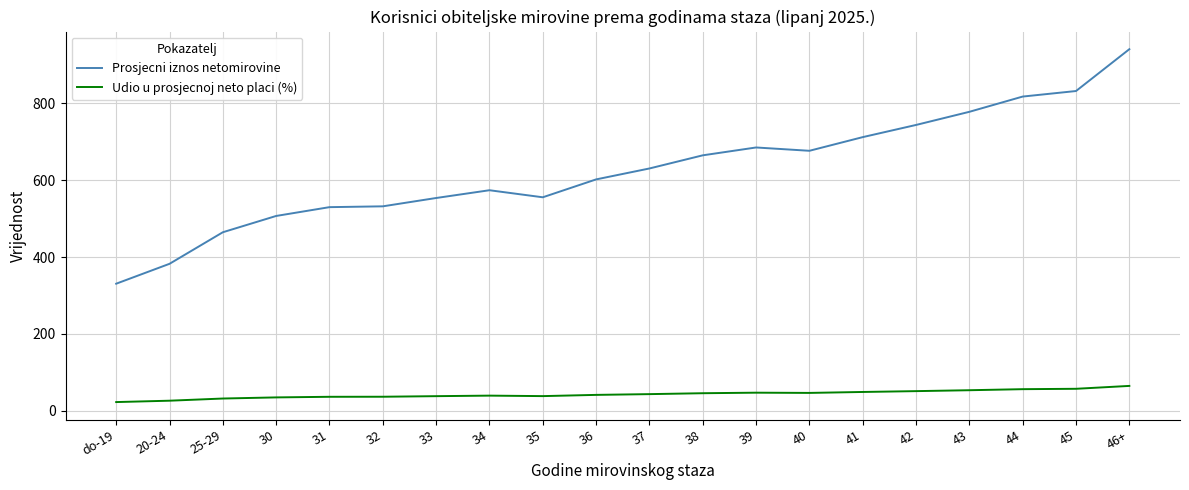

Rank the series at 43 from highest to lowest value.

Prosjecni iznos netomirovine, Udio u prosjecnoj neto placi (%)